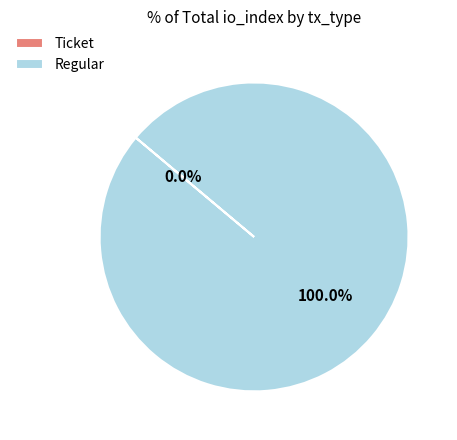

How many slices are in this pie chart?

2